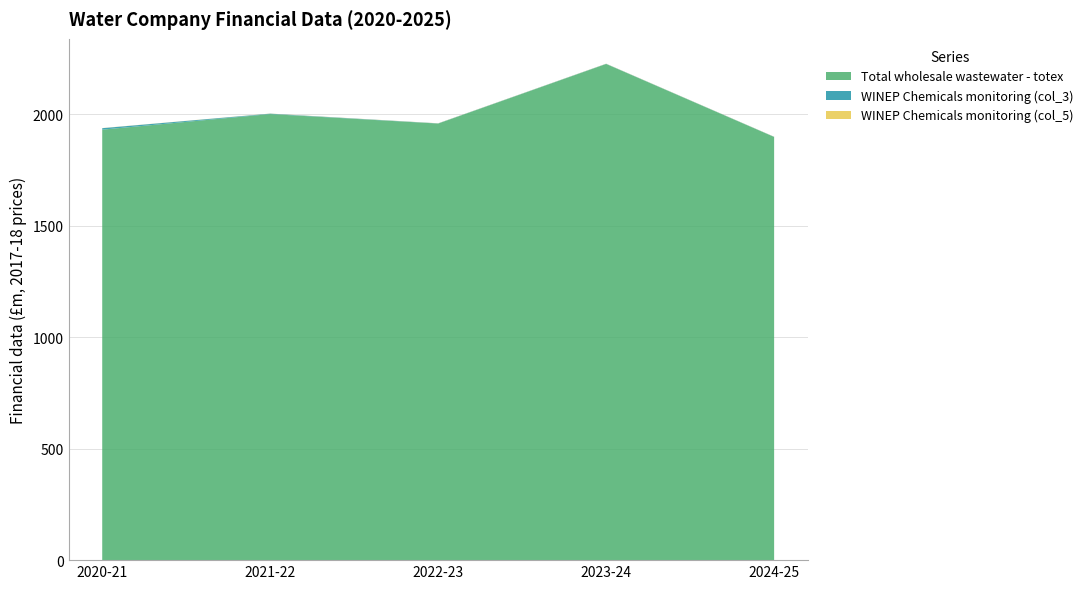

What is the highest value of the Total wholesale wastewater - totex series?

2224.9